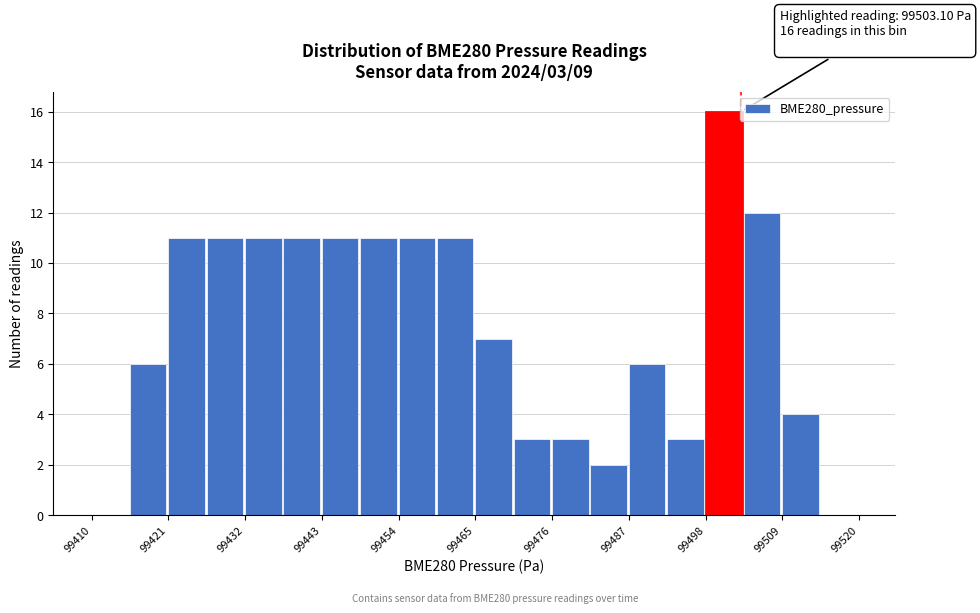

Around what value on the x-axis is the tallest bar? Give the approximate position of its centre, as read against the axis.

99500